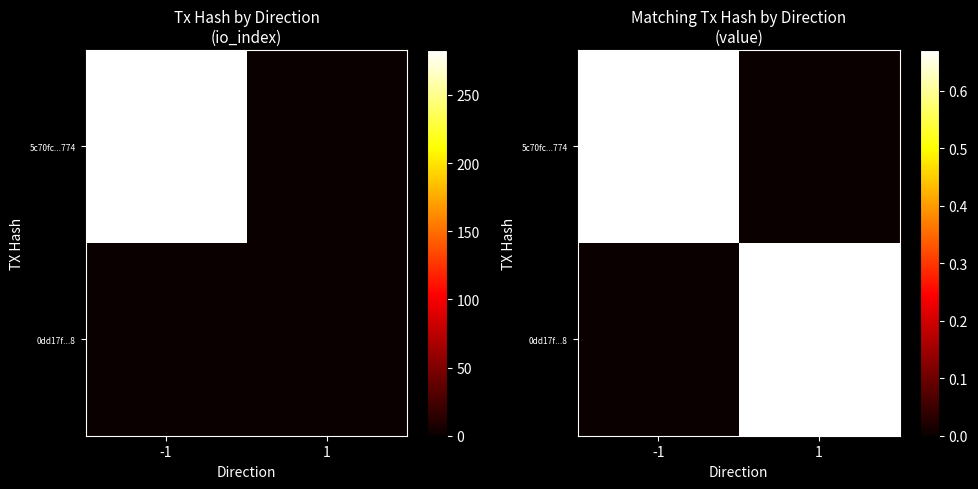

What is the spread (max minus min) of values at 1?

0.7